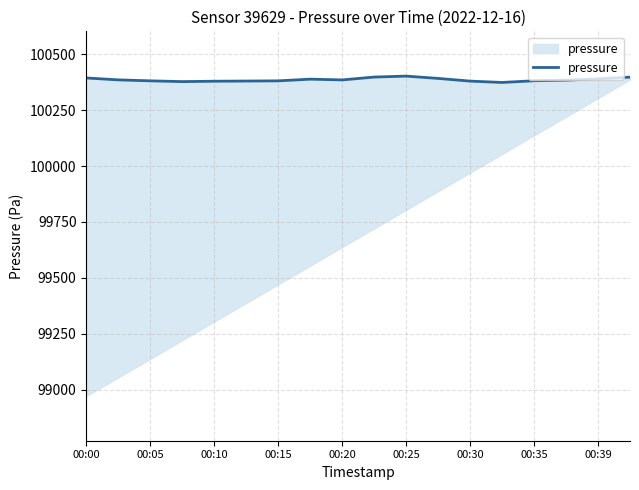

Is it true that the value at 00:15 is 100380.3?

True